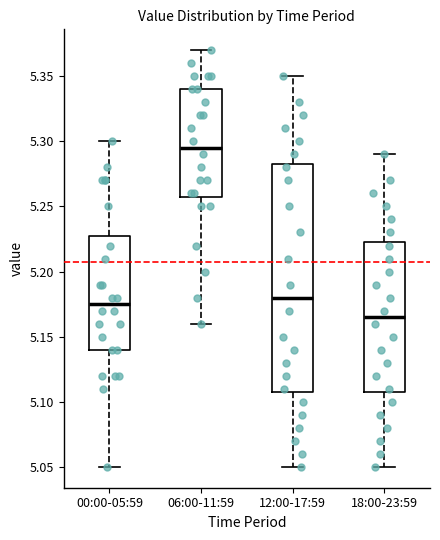

Comparing the boxes themselves (not the whiskers), which one is the tallest?

12:00-17:59